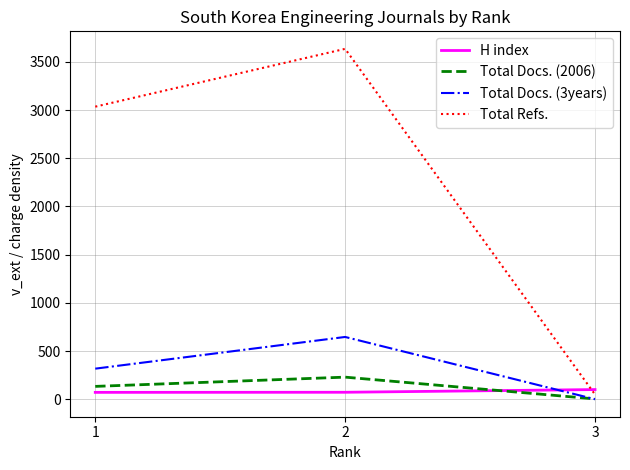

How many positive values does the Total Docs. (3years) series have?

2